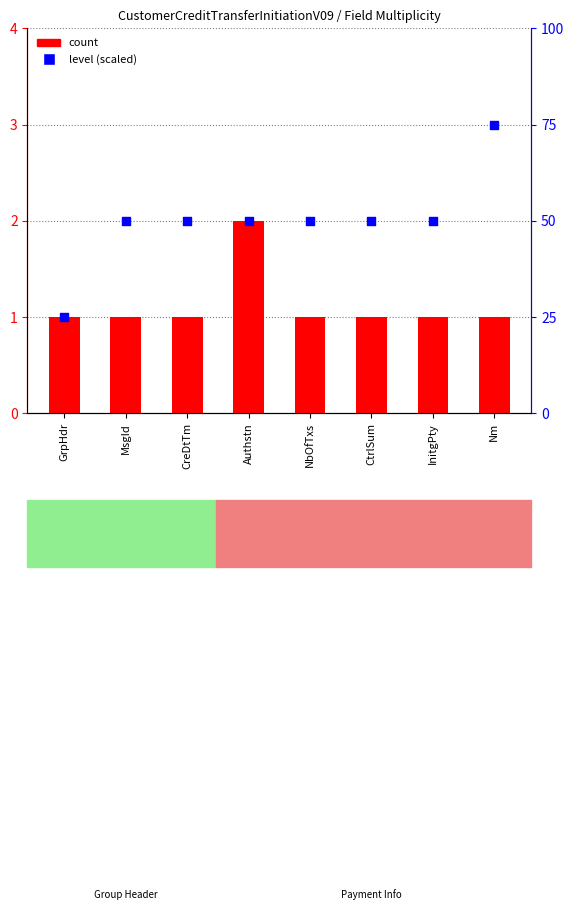

What is the total value across all series at CtrlSum?

51